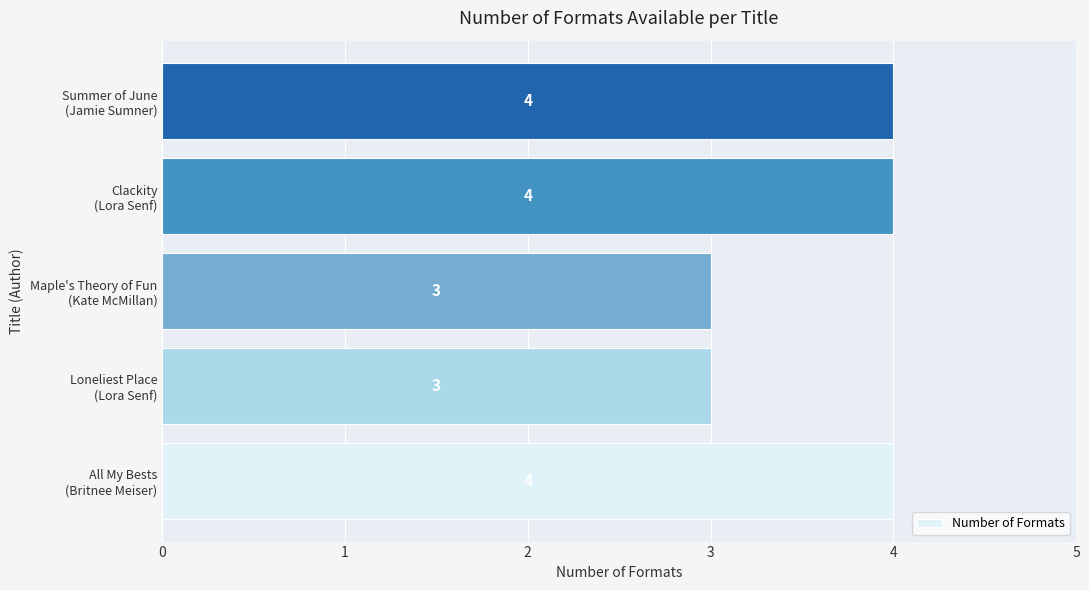

What is the maximum value shown in the chart?

4